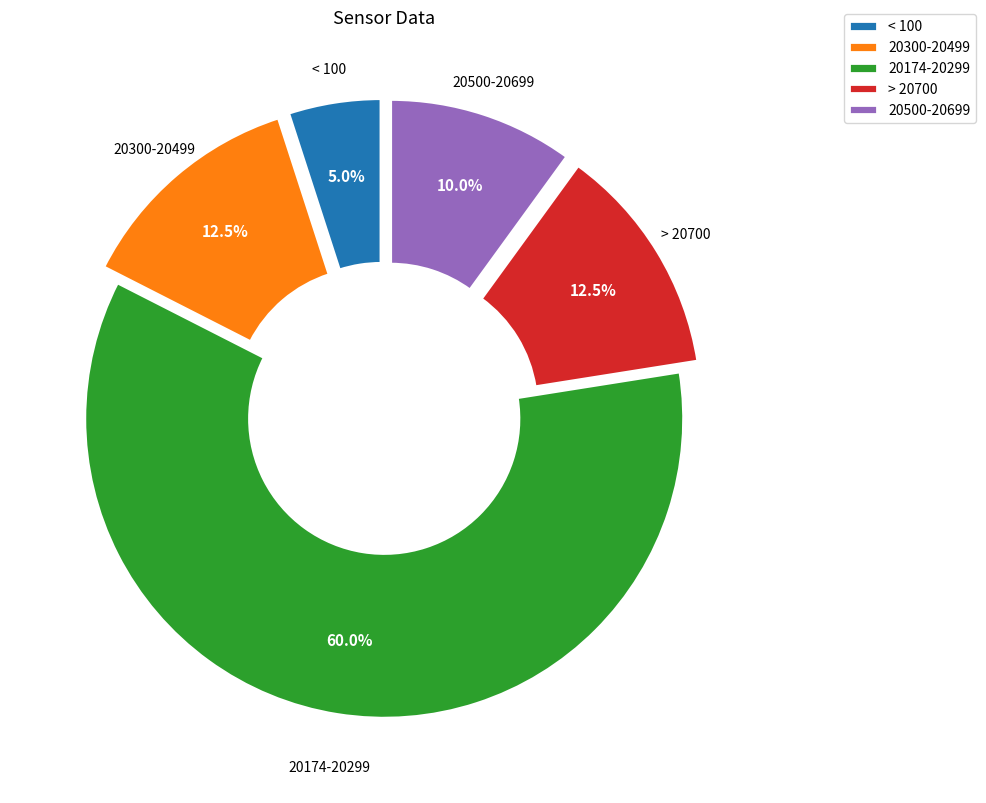

What is the majority slice?

20174-20299